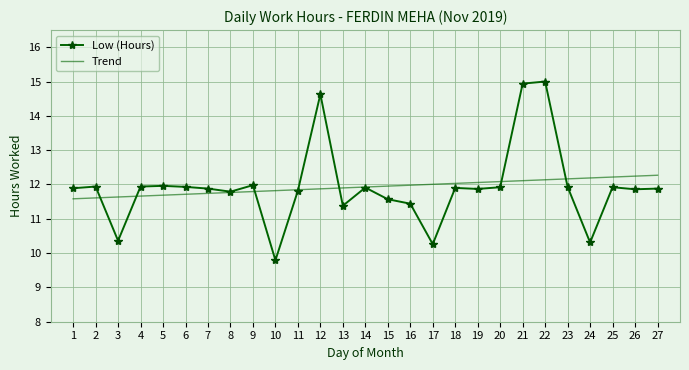

At how many categories does at least one series exceed 13?

3